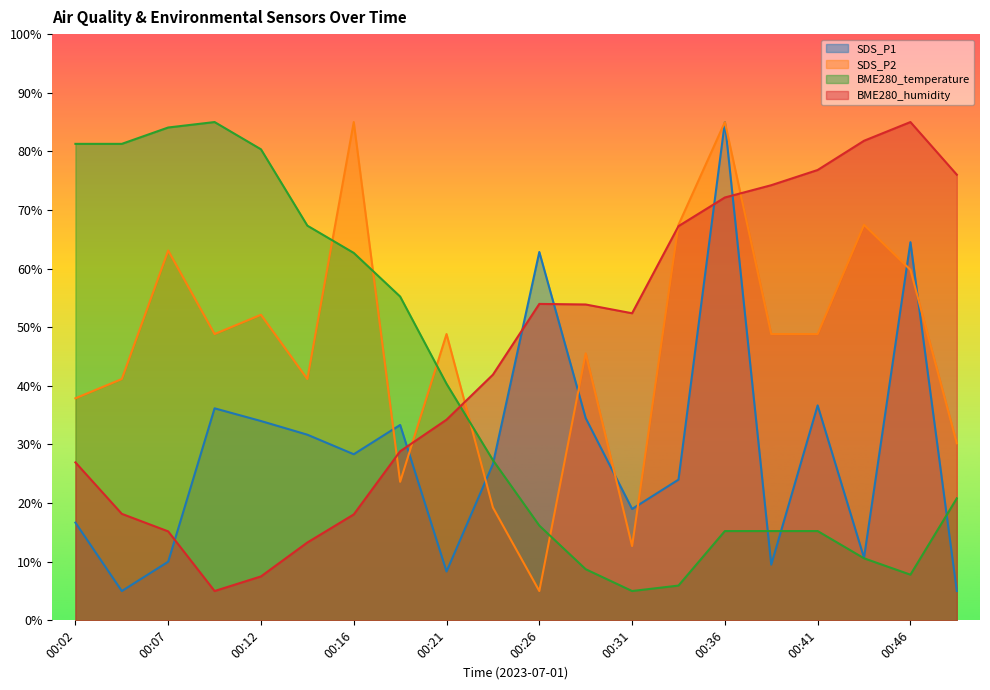

How many intersections are there between SDS_P2 and SDS_P1?

8